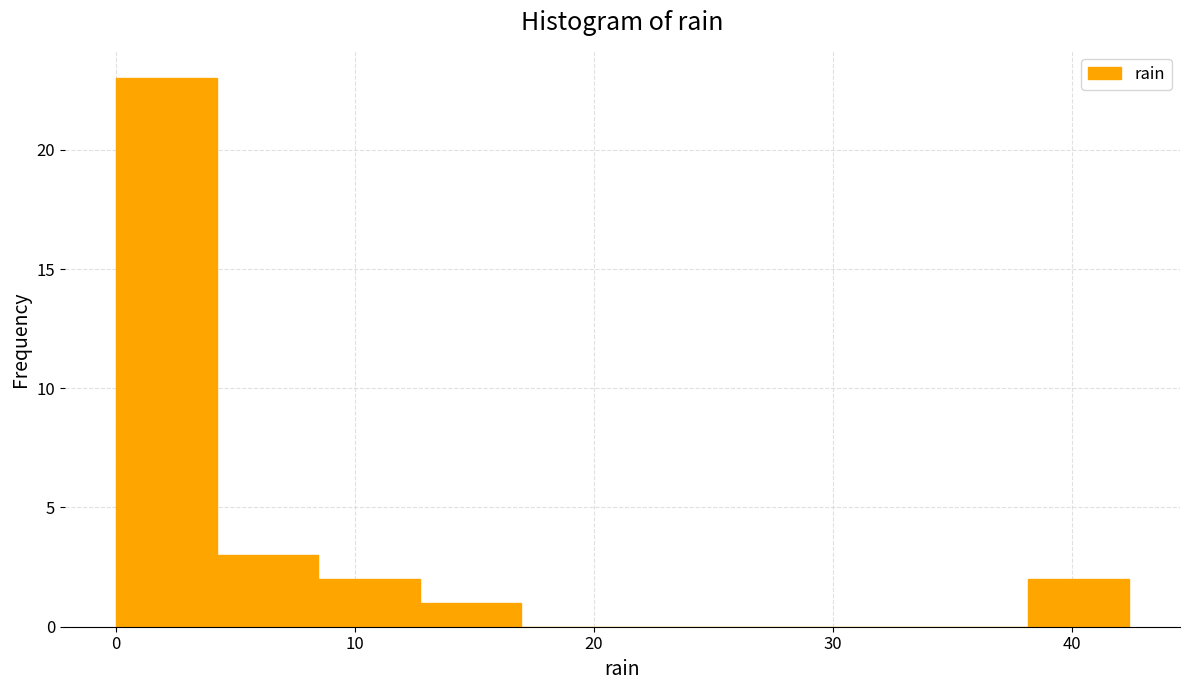

Reading left to right, list every bar in this chart as the range it spans on the x-axis followed by its height. Neither the bar edges nor the heights are printed on the chart, so give them approximately, as read against the axes.

0 to 4: 23
4 to 8: 3
8 to 13: 2
13 to 17: 1
17 to 21: 0
21 to 25: 0
25 to 30: 0
30 to 34: 0
34 to 38: 0
38 to 42: 2